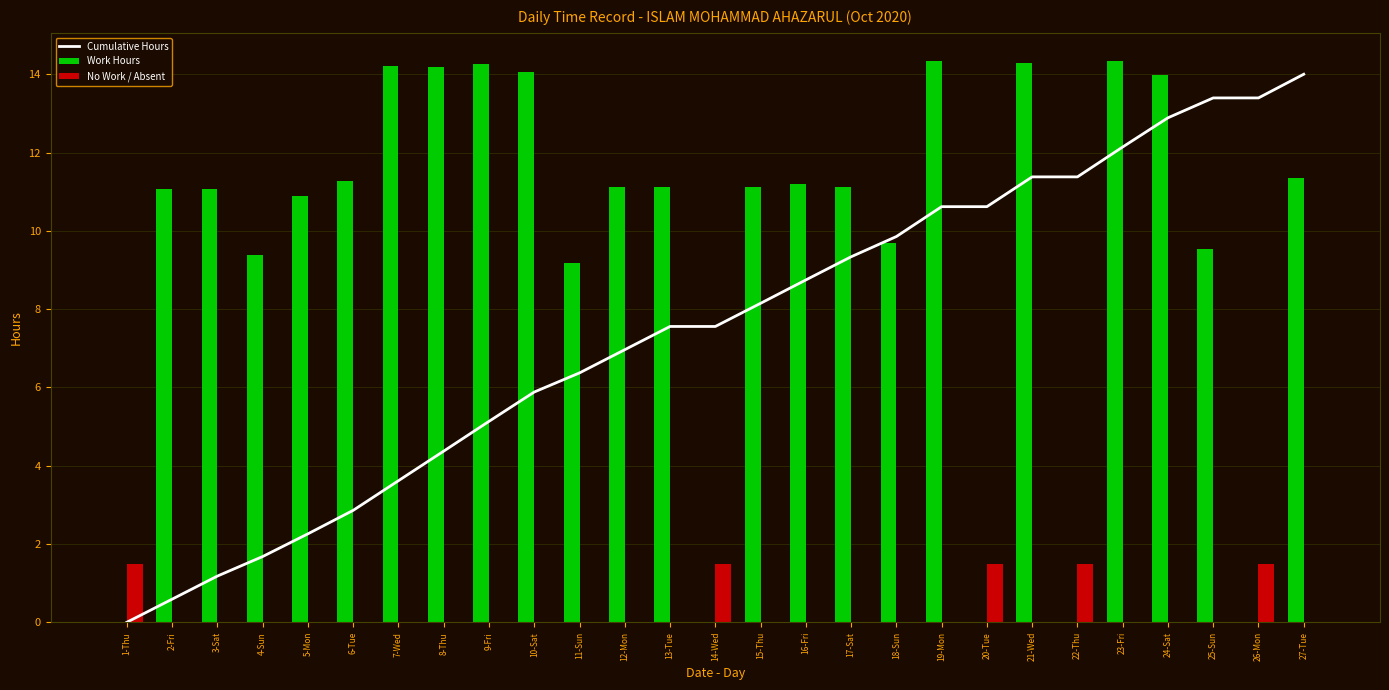

What is the spread (max minus min) of values at 4-Sun?

9.4